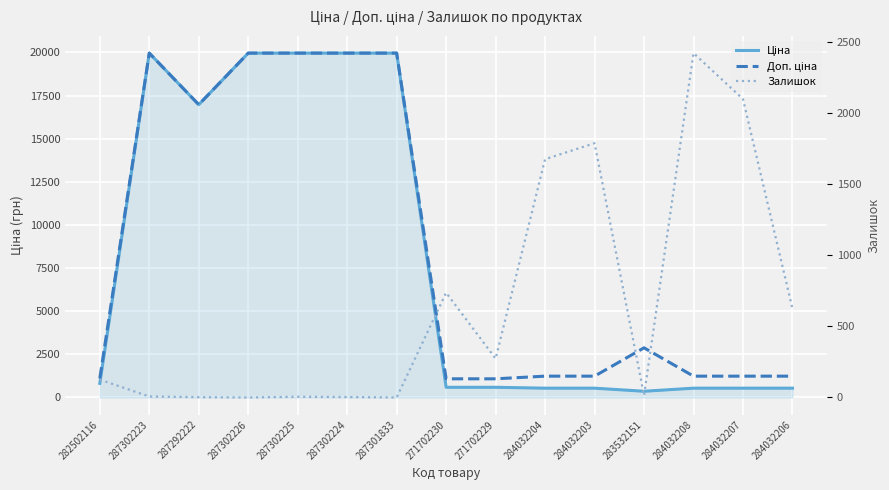

At which category does Доп. ціна reach its first local peak?

287302223